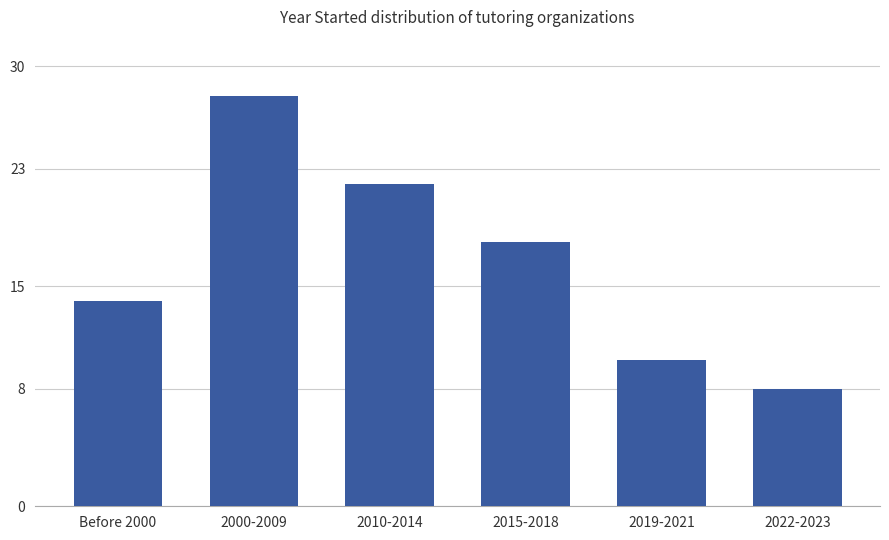

What is the sum of all values?

100